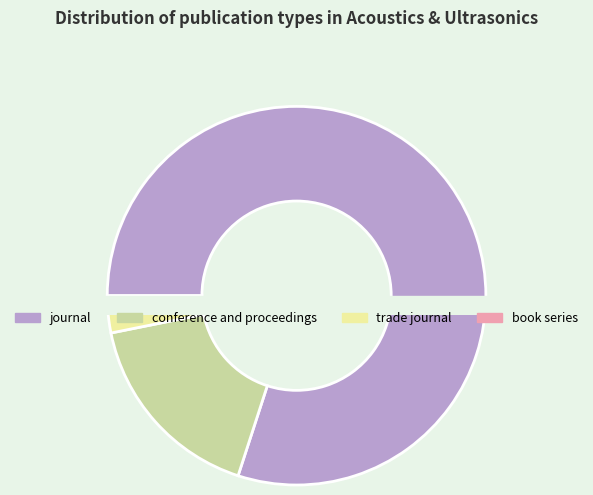

True or false: conference and proceedings accounts for 17% of the total.

True